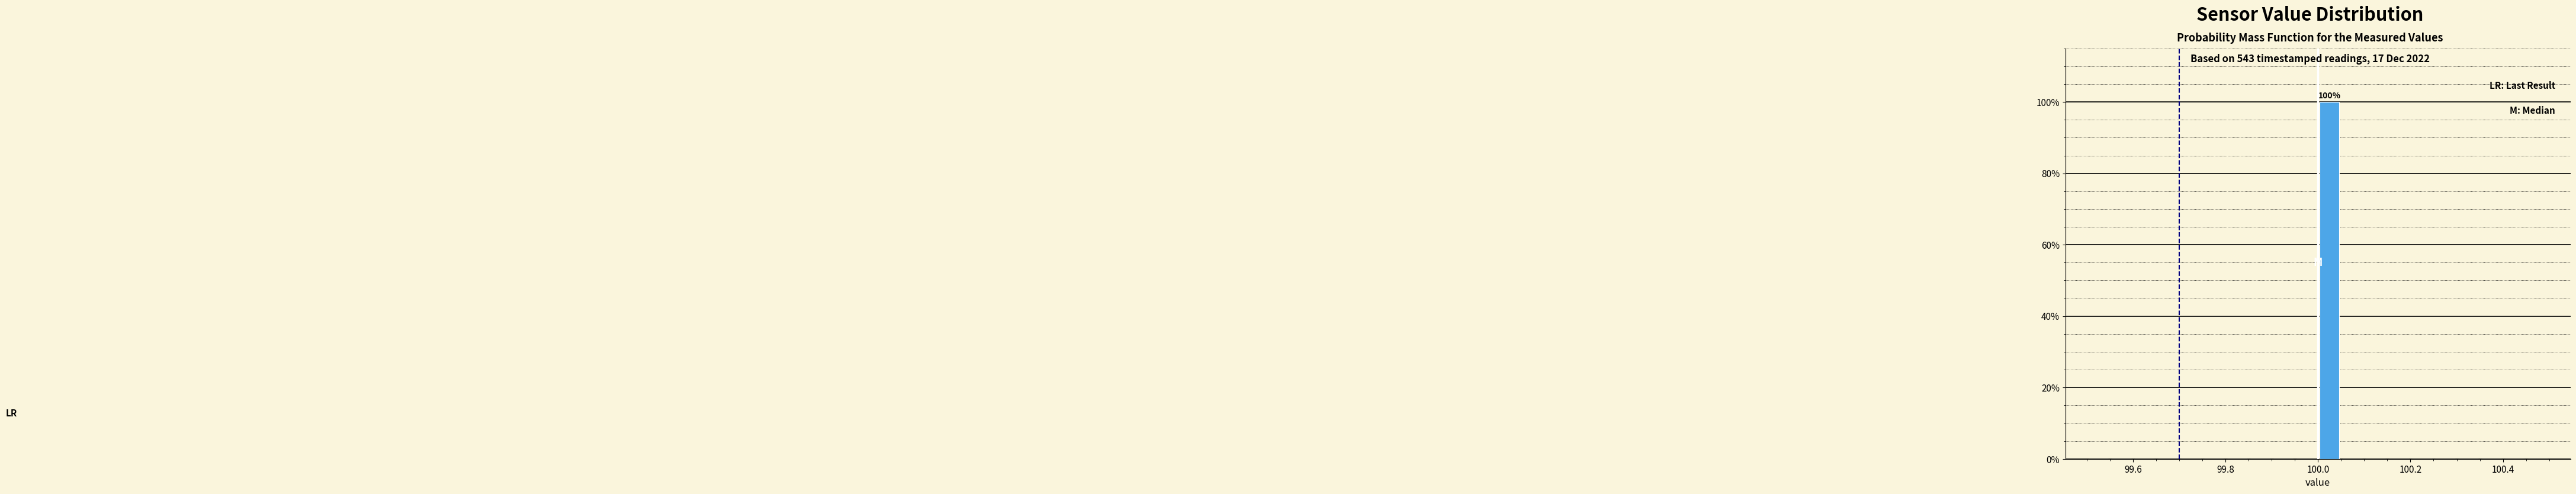

Around what value on the x-axis is the tallest bar? Give the approximate position of its centre, as read against the axis.

100.02